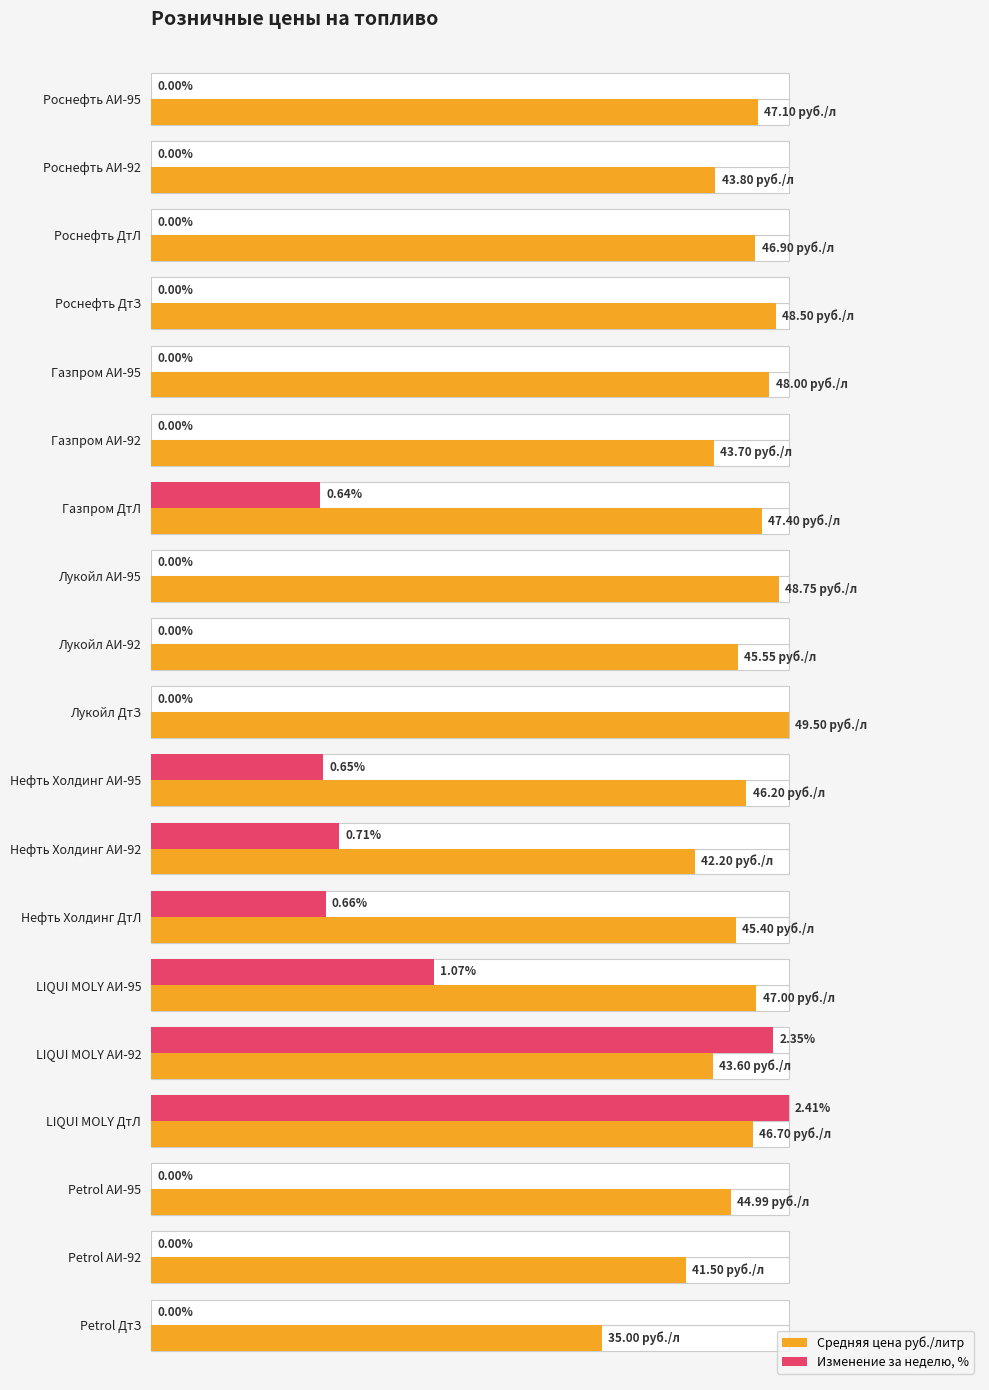

What are all the series names shown in the legend?

Средняя цена руб./литр, Изменение за неделю, %